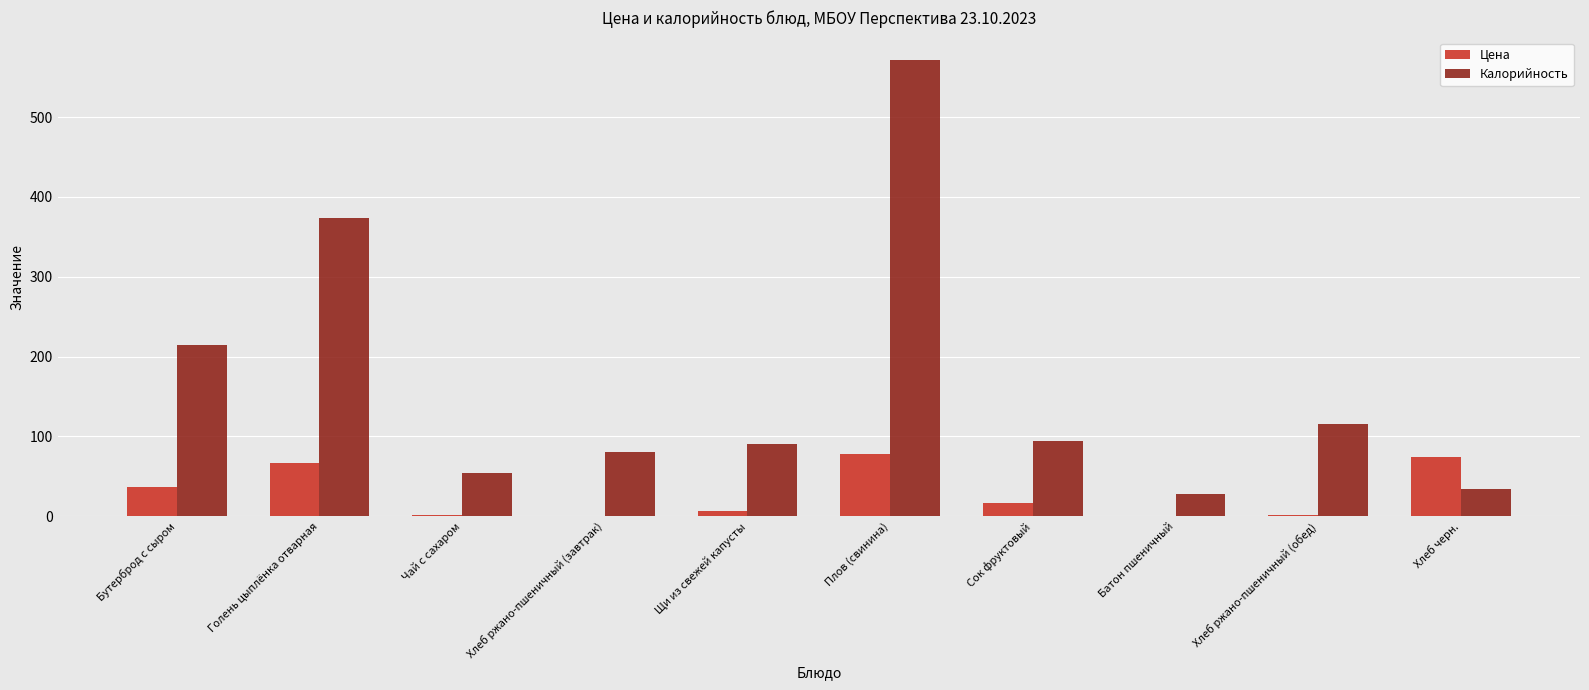

What is the sum of all Калорийность values?

1657.0